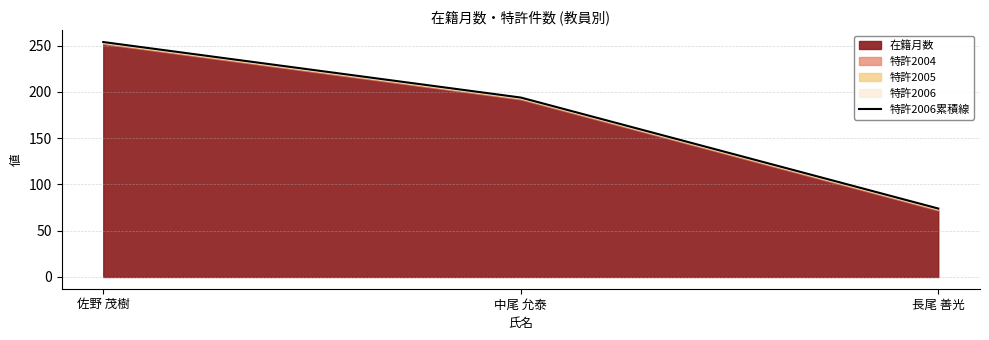

How many values are below 194?

1